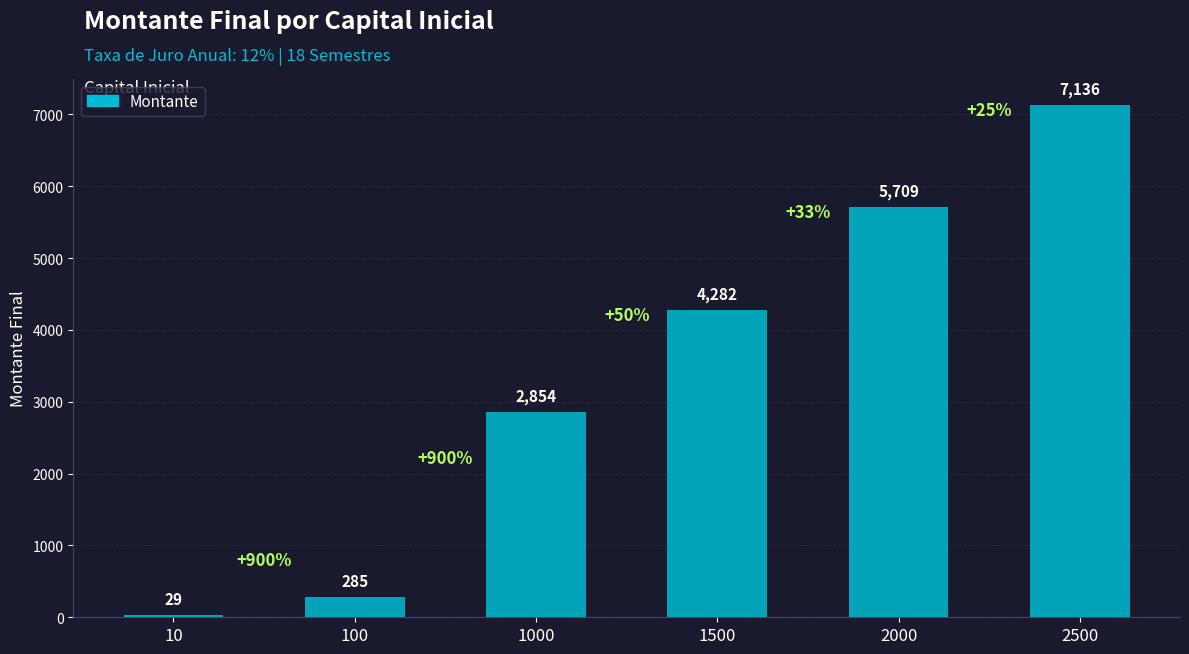

How many bars are there in total?

6